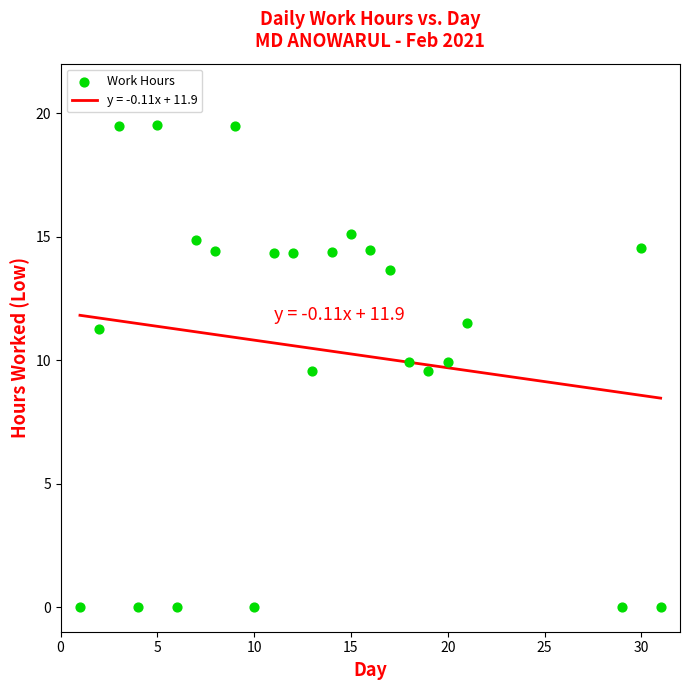

What is the range of Y values (max minus min)?

19.5